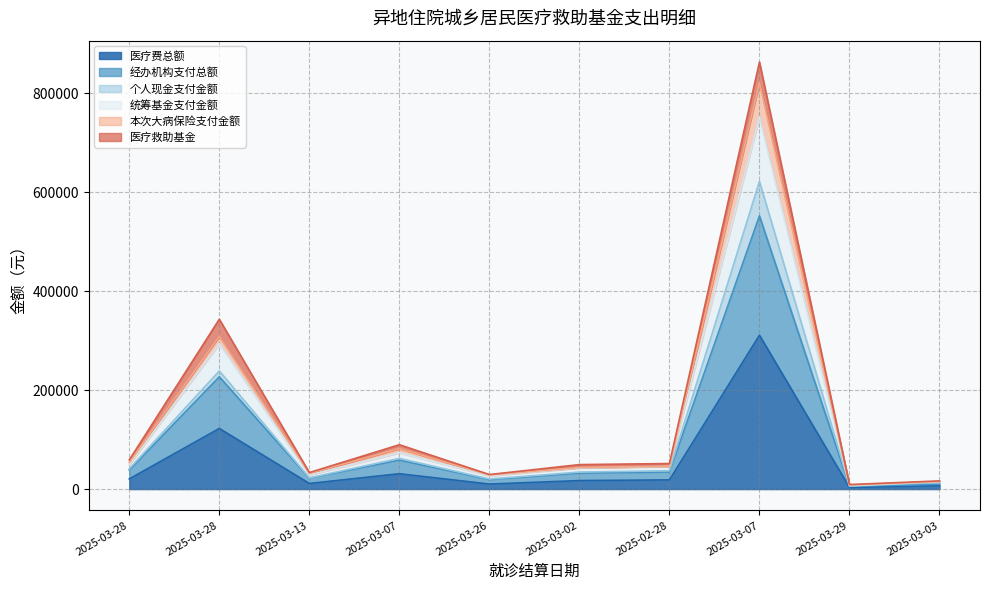

Where is the first local minimum for 统筹基金支付金额?

2025-03-13